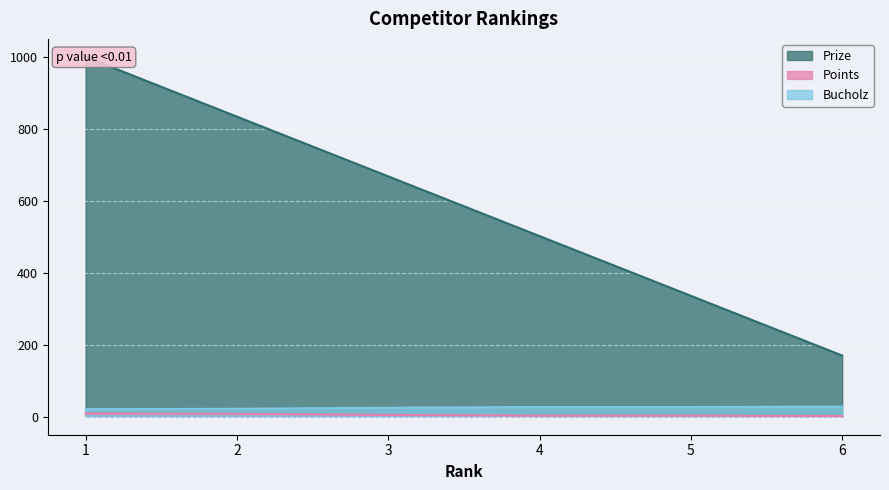

What is the difference between the Prize values at 5 and 3?

332